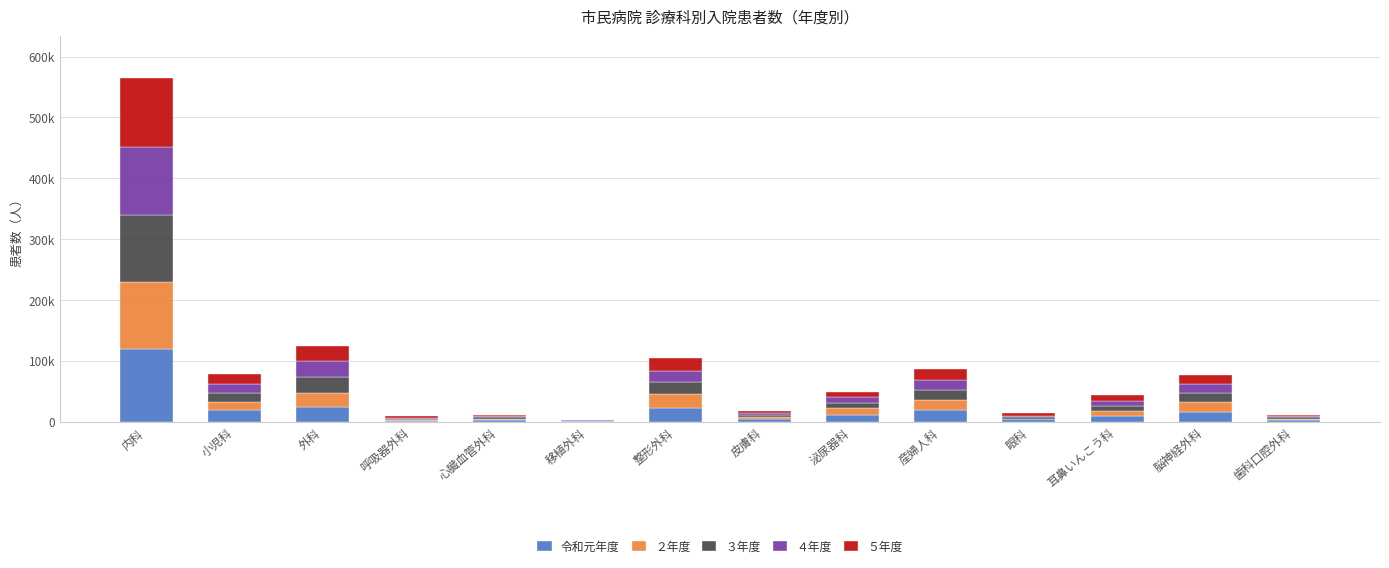

At how many categories does at least one series exceed 60176?

1